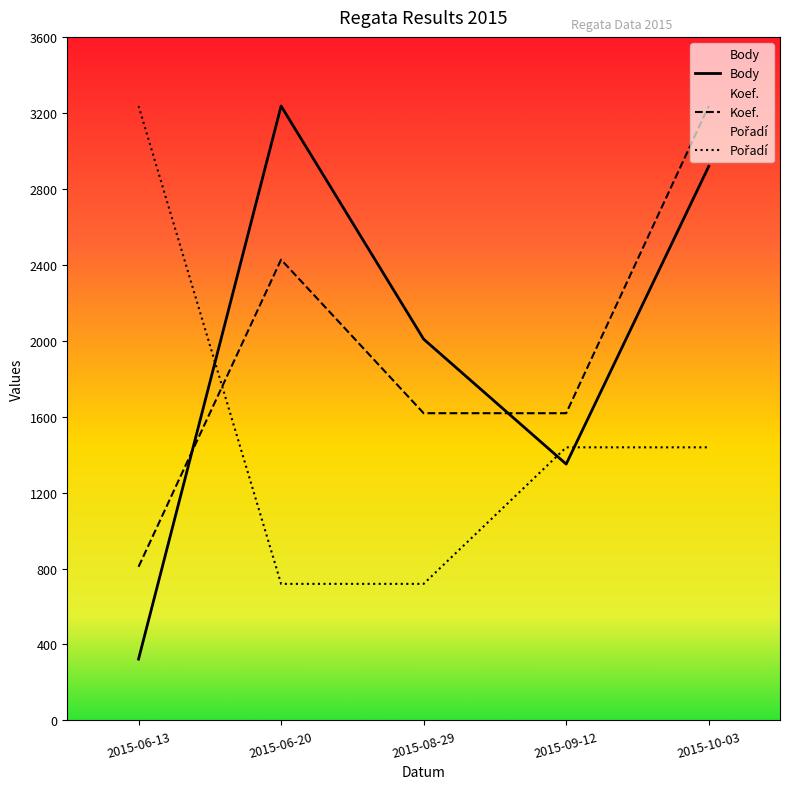

What is the greatest value displayed?

3236.0